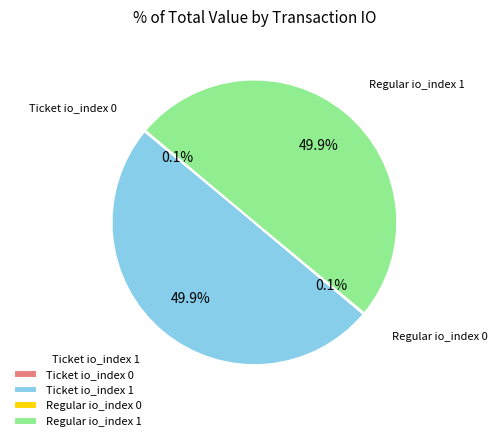

What is the ratio of the value at Ticket io_index 1 to the value at Regular io_index 1?

1.0